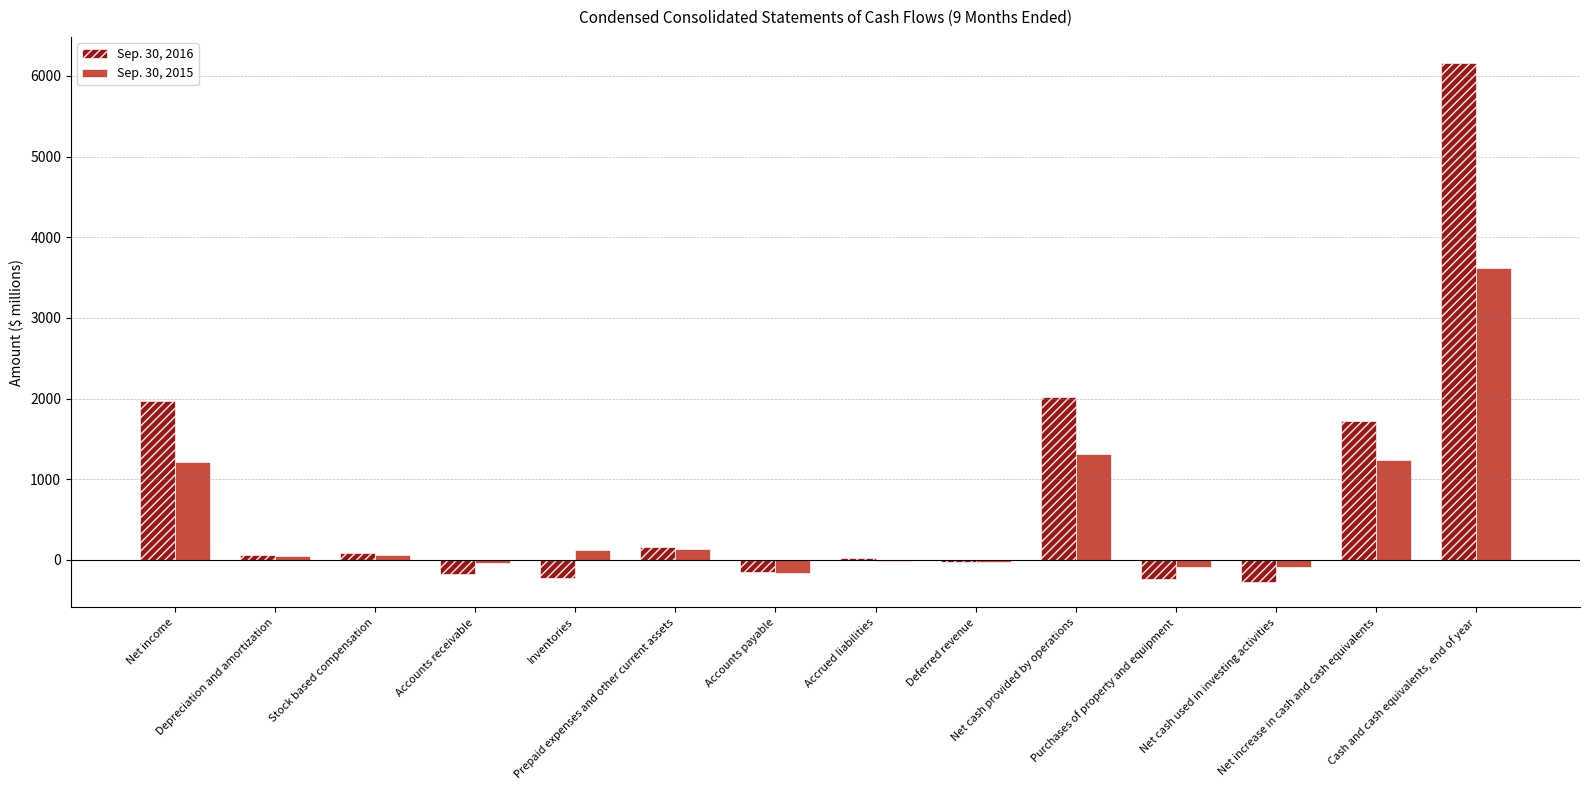

Which series has the widest spread of values?

Sep. 30, 2016